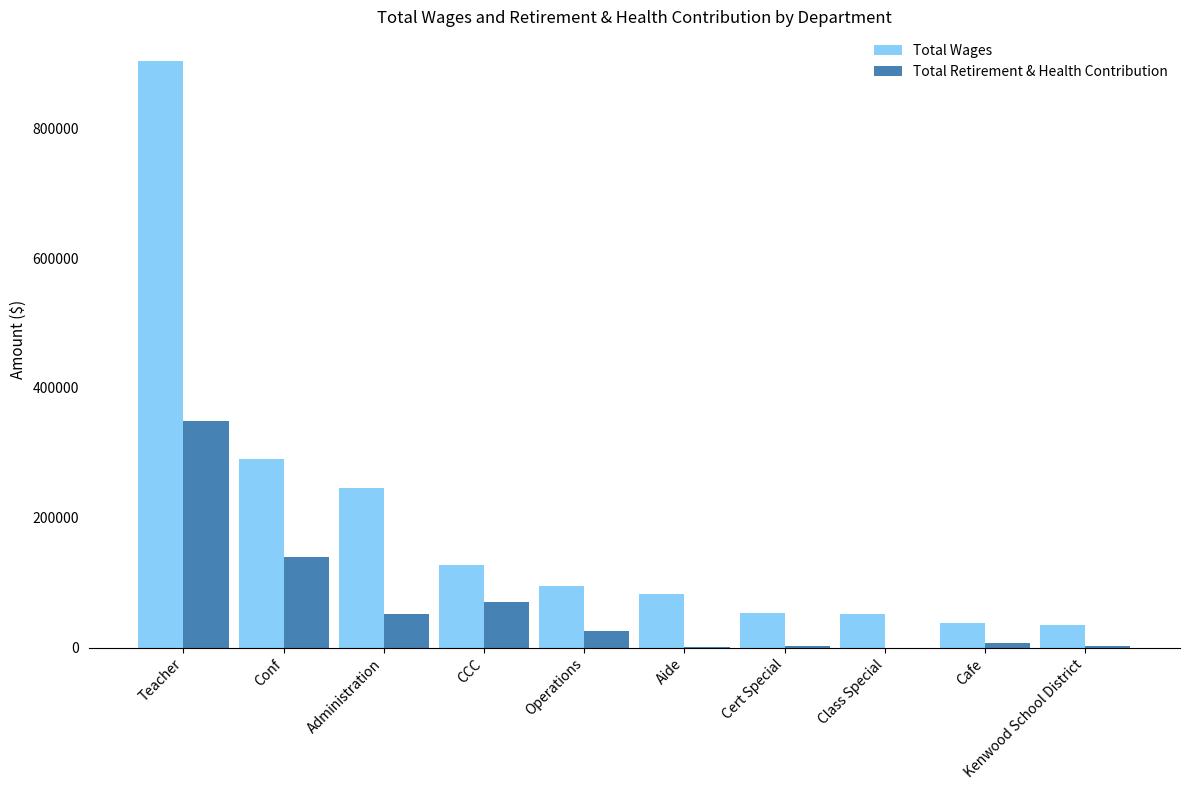

The Total Retirement & Health Contribution series shows 7806 at Cafe. True or false?

True